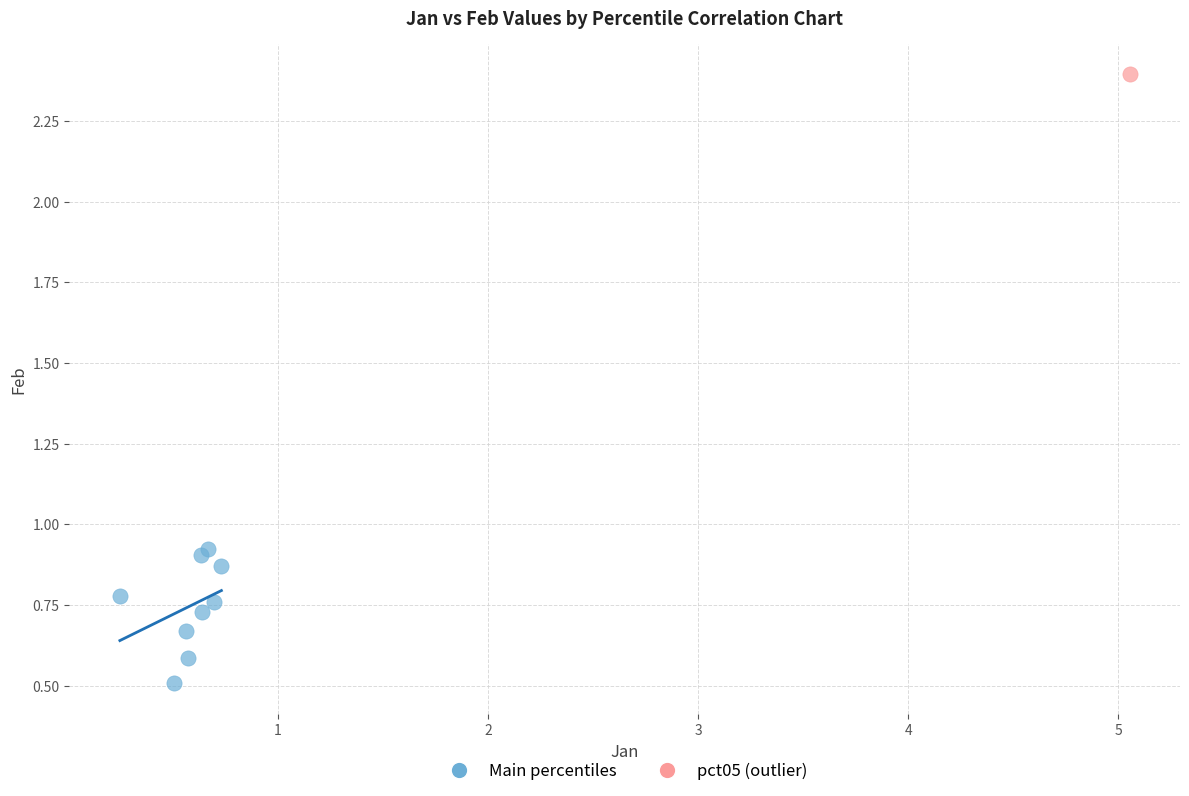

What are all the series names shown in the legend?

Main percentiles, pct05 (outlier)